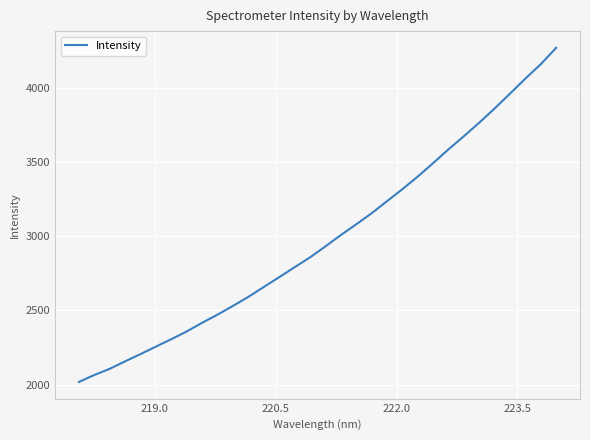

What is the minimum value shown in the chart?

2019.1